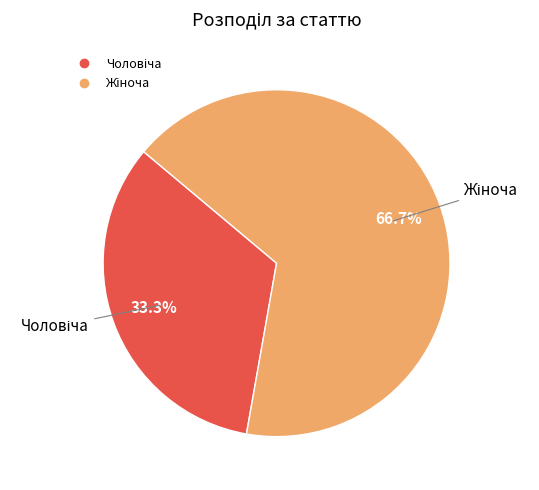

Is there any slice that represents more than half of the pie?

Yes